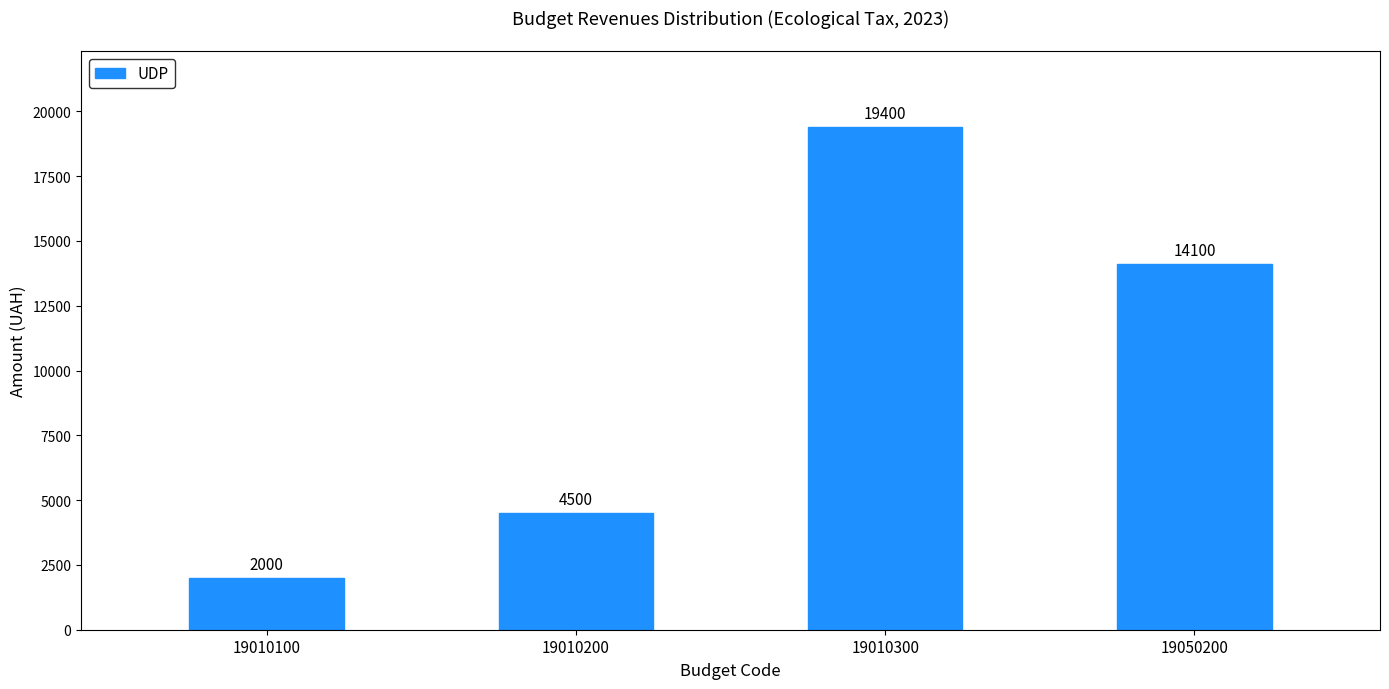

Reading left to right, what are all the values shown in this chart?

2000	4500	19400	14100